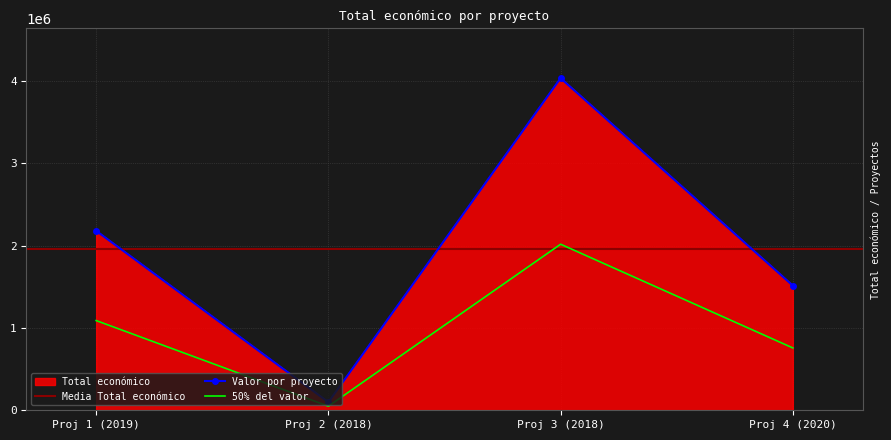

The value of 50% del valor at Proj 3 (2018) is 3595455.3. True or false?

False